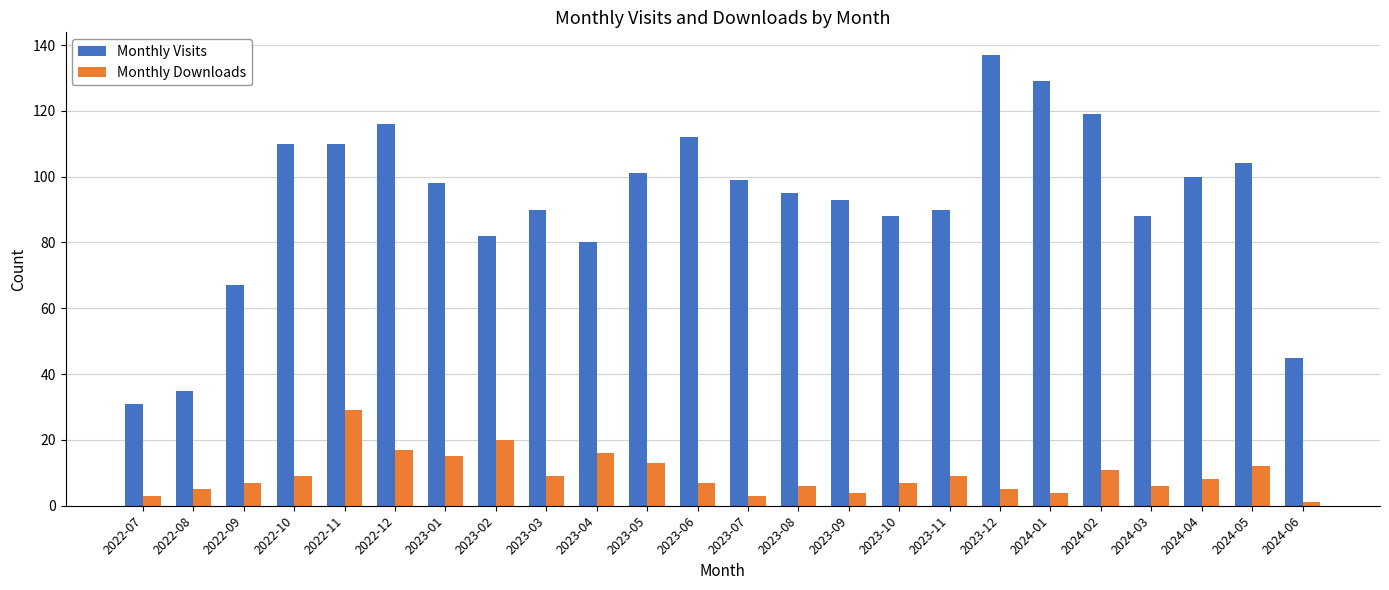

At 2022-08, list the series in order from largest to smallest.

Monthly Visits, Monthly Downloads